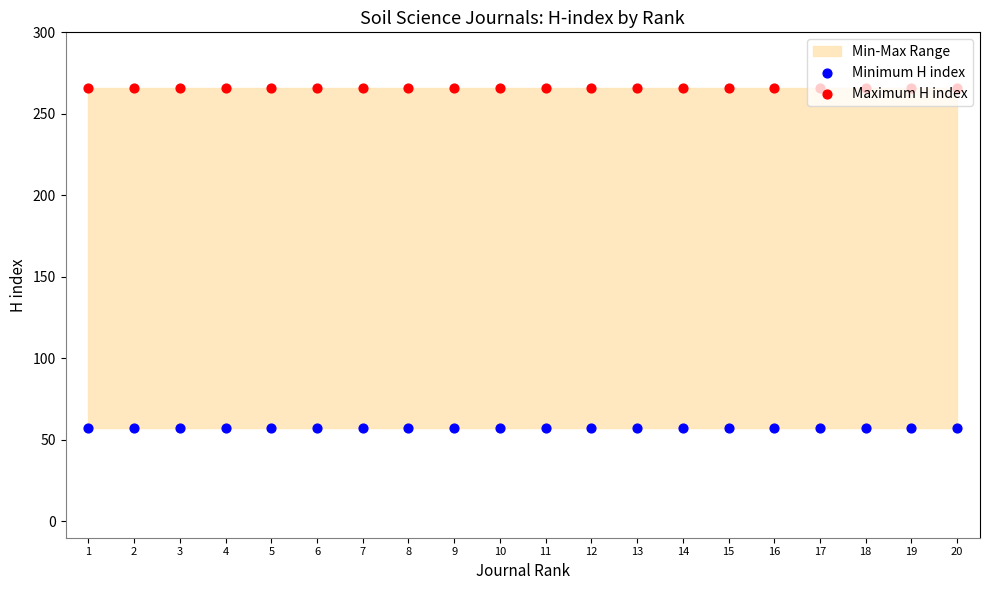

Which series contains the highest Y value?

Maximum H index